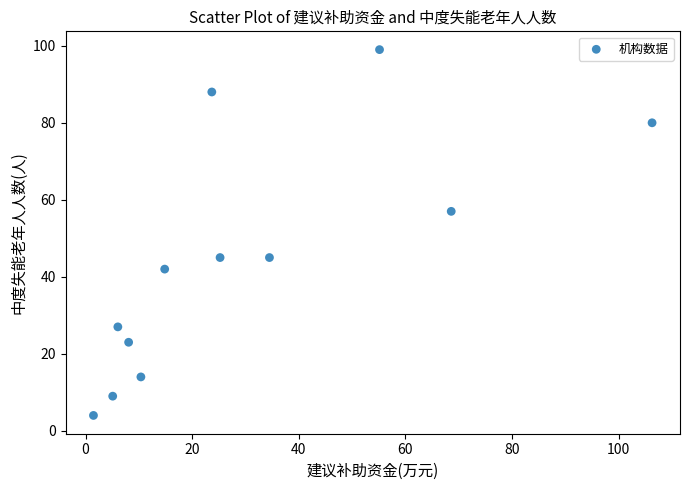

What is the average Y value?

44